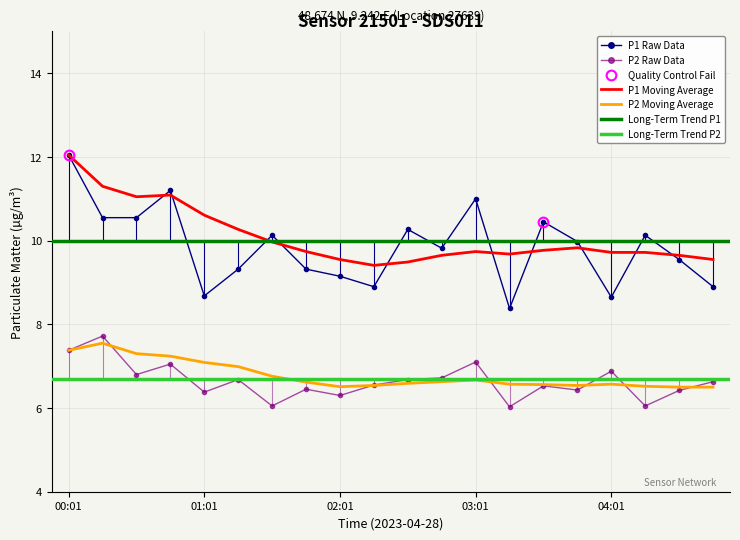

What is the total value across all series at 01:16?

16.0